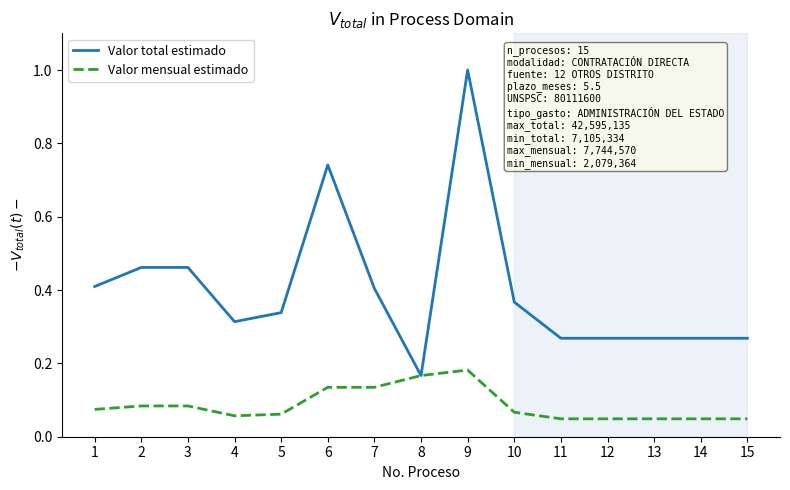

Is the value of Valor total estimado at 7 greater than the value of Valor mensual estimado at 4?

Yes